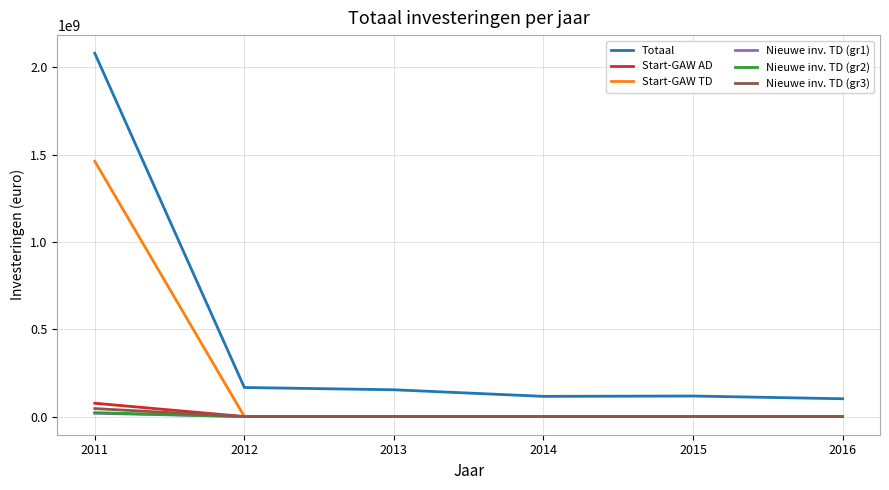

True or false: Nieuwe inv. TD (gr1) and Totaal cross at least once.

False